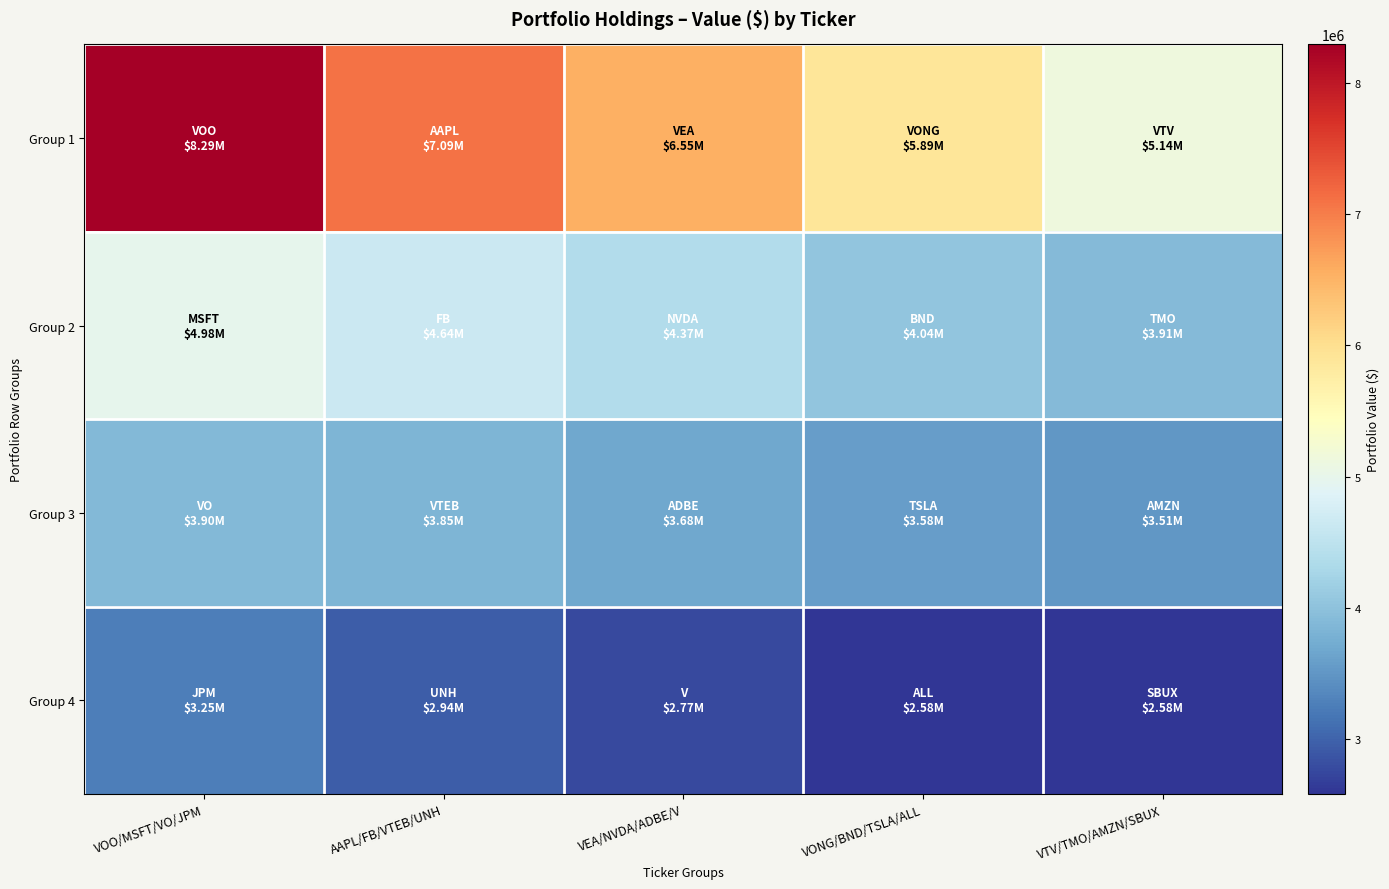

What is the greatest value displayed?

8292000